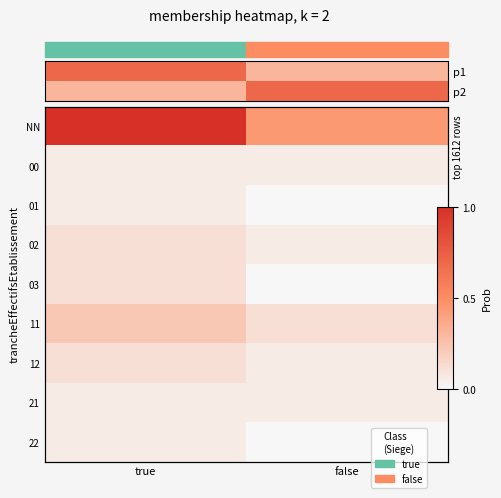

How many data points does each series have?

2